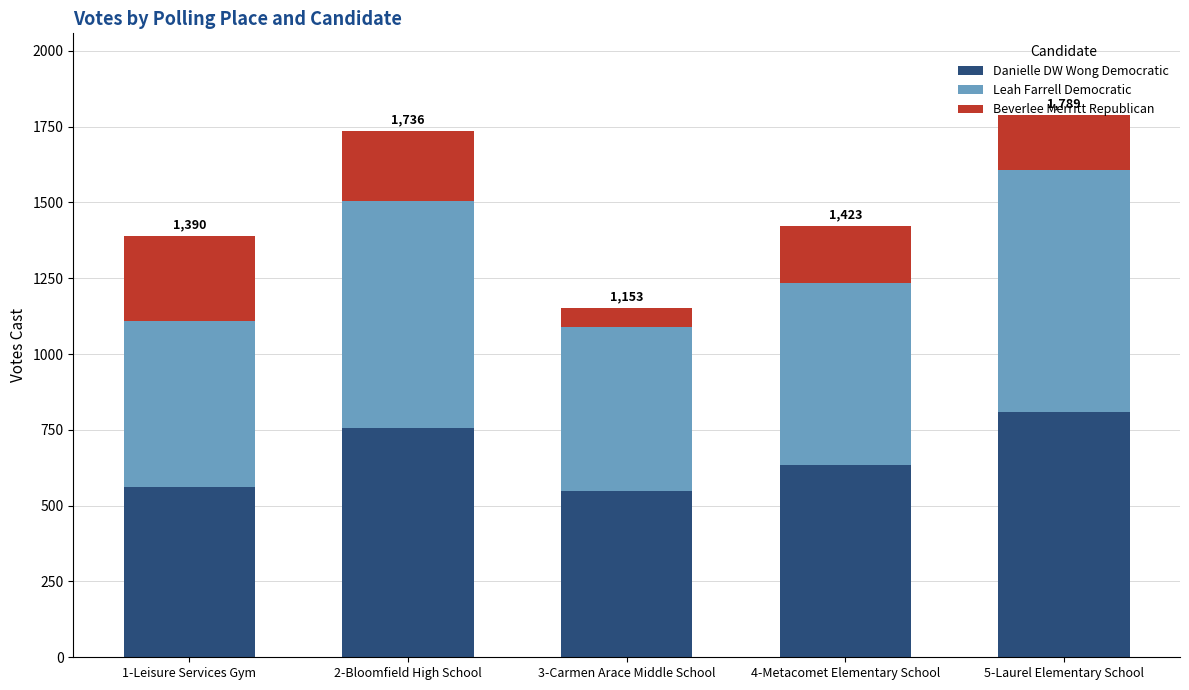

What is the total value across all series at 1-Leisure Services Gym?

1390